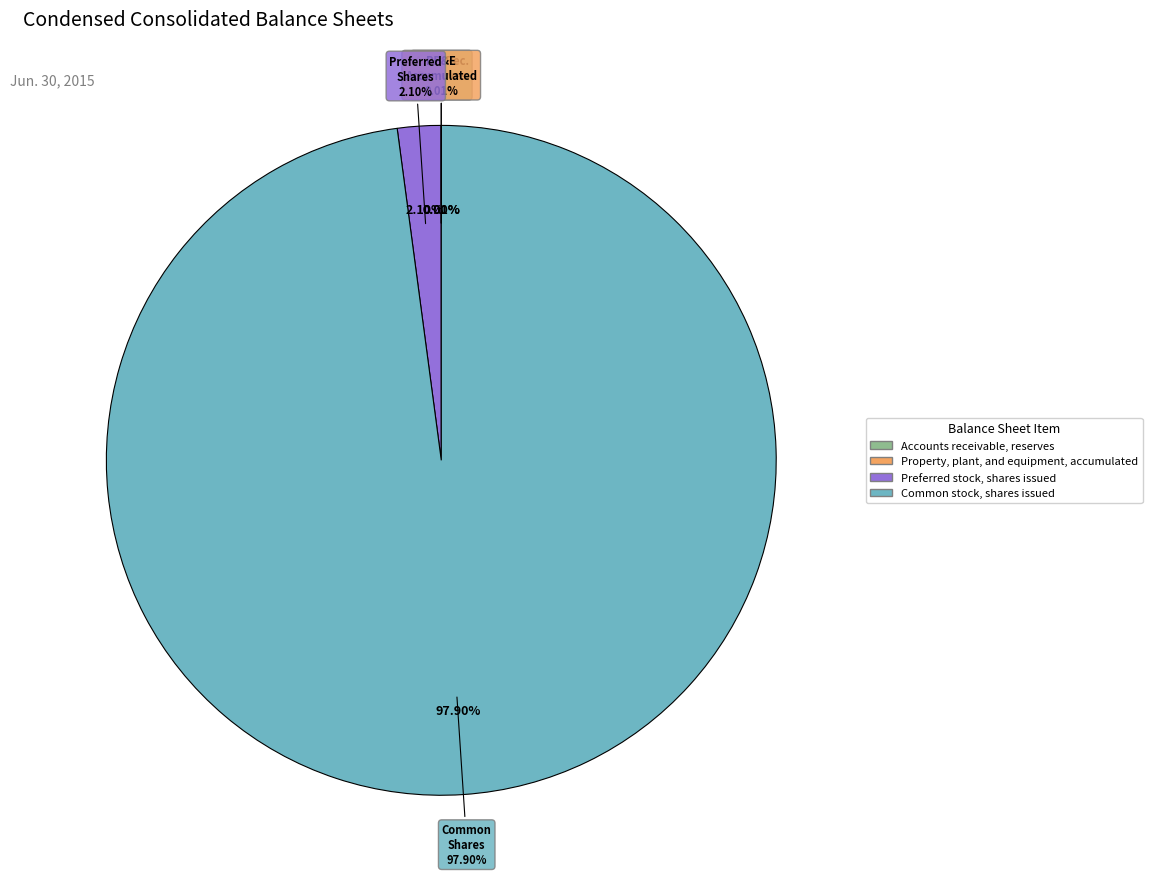

Is it true that Accounts receivable, reserves is 1% of the pie?

False